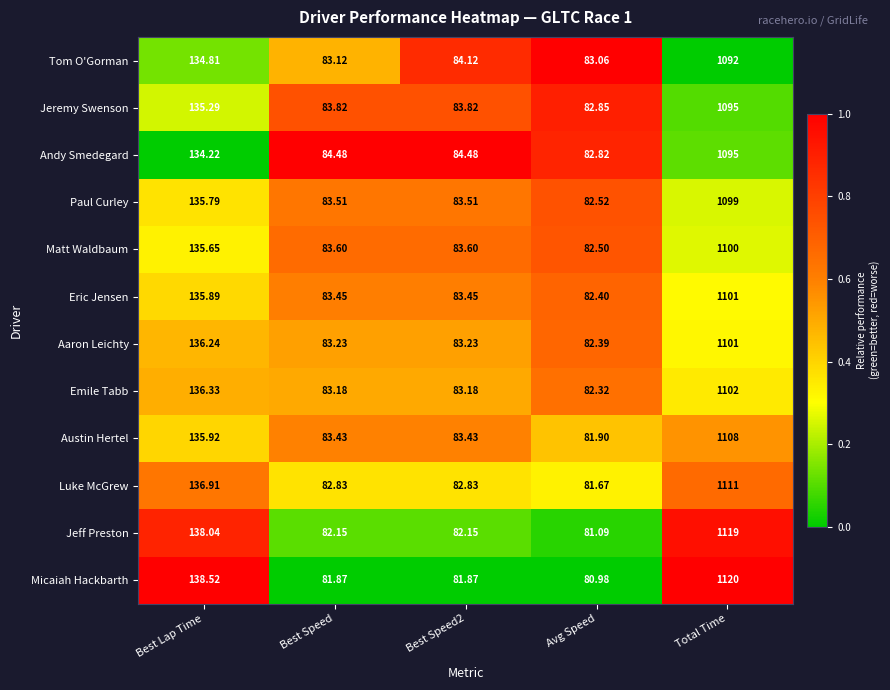

What is the spread (max minus min) of values at Best Speed2?

2.6